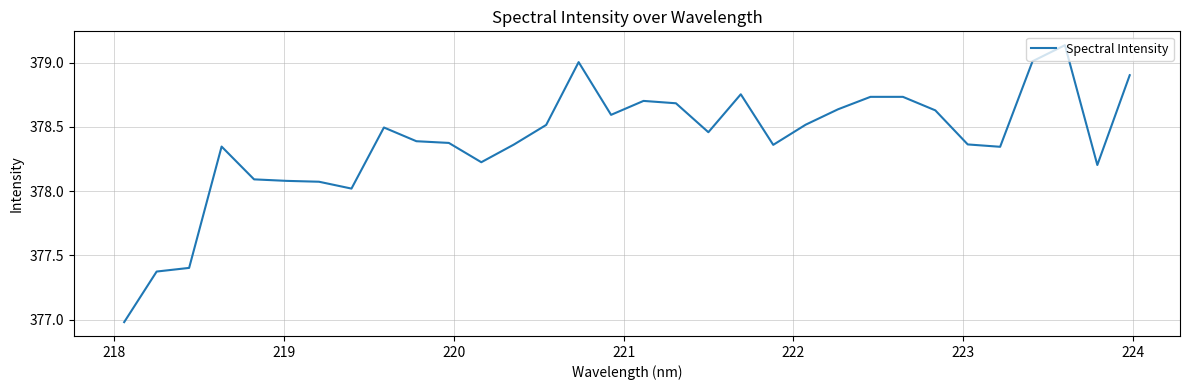

What is the minimum value shown in the chart?

377.0